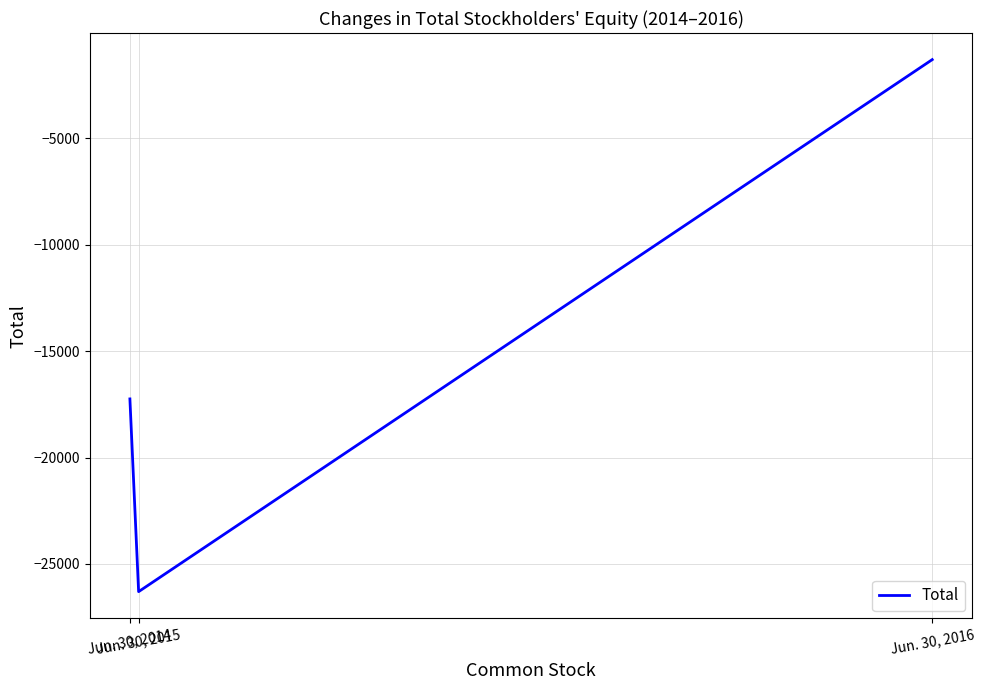

Reading right to left, transcribe all the data shown in this chart.

-1298	-26303	-17245